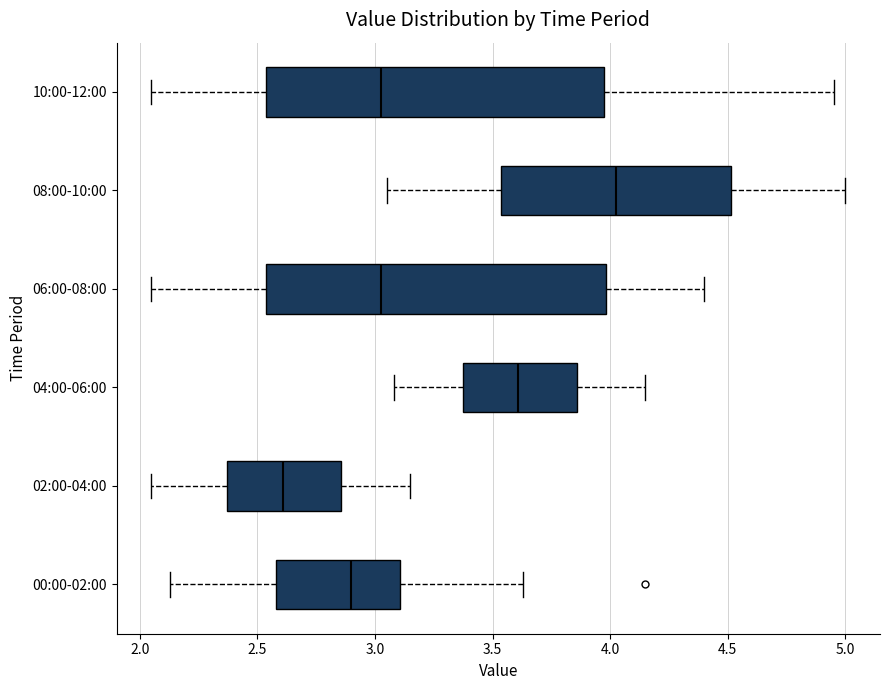

Where does the median line of the box for 10:00-12:00 sit on the x-axis? The values are not printed on the chart, so give them approximately, as read against the axis.

3.05